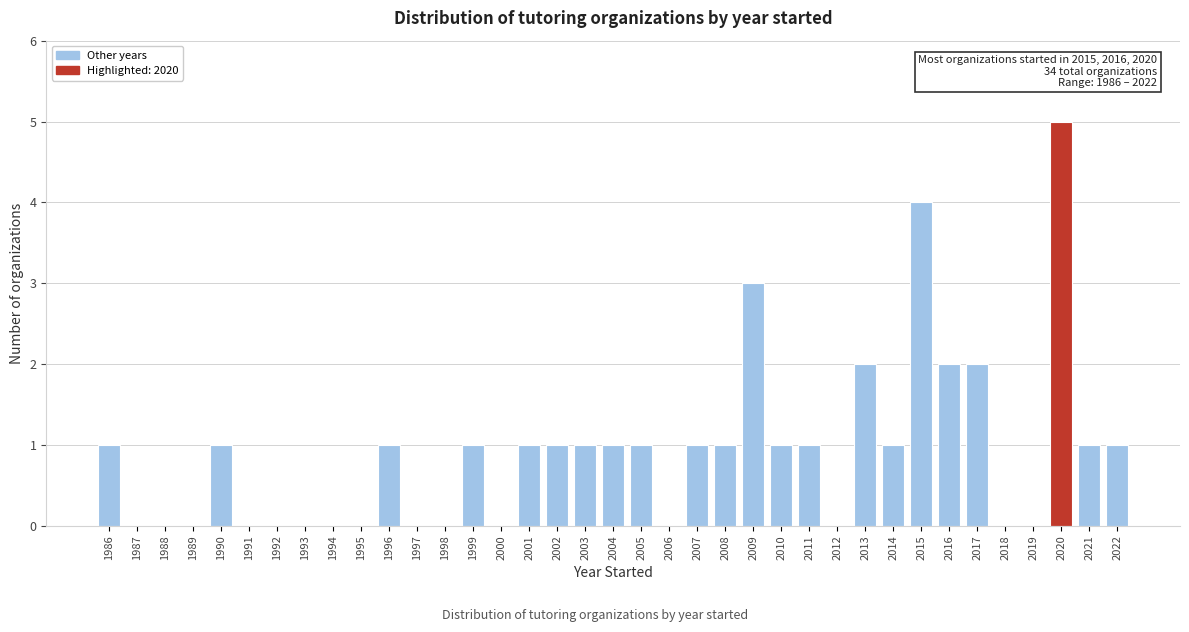

Which range on the x-axis has the tallest bar?

2020 to 2021